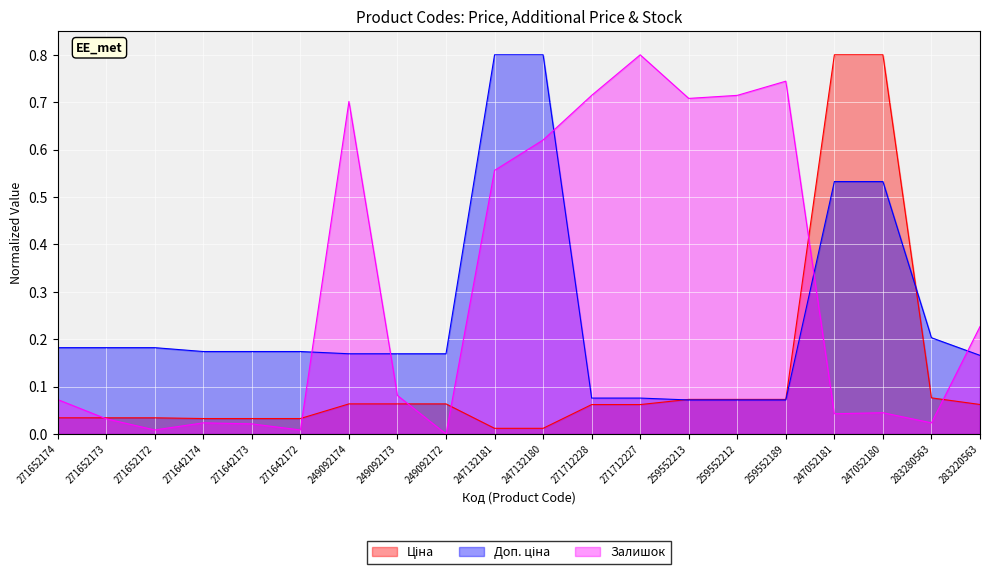

Reading left to right, what are all the values shown in this chart?

Ціна: 0.0	0.0	0.0	0.0	0.0	0.0	0.1	0.1	0.1	0.0	0.0	0.1	0.1	0.1	0.1	0.1	0.8	0.8	0.1	0.1
Доп. ціна: 0.2	0.2	0.2	0.2	0.2	0.2	0.2	0.2	0.2	0.8	0.8	0.1	0.1	0.1	0.1	0.1	0.5	0.5	0.2	0.2
Залишок: 0.1	0.0	0.0	0.0	0.0	0.0	0.7	0.1	0.0	0.6	0.6	0.7	0.8	0.7	0.7	0.7	0.0	0.0	0.0	0.2